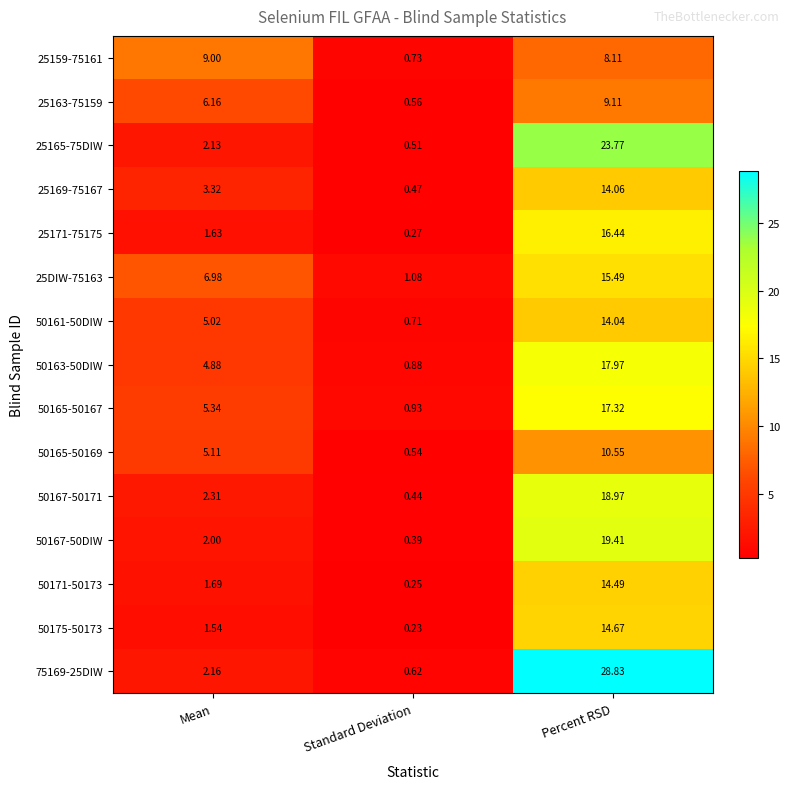

Where is 75169-25DIW nearest to the value 14?

Mean